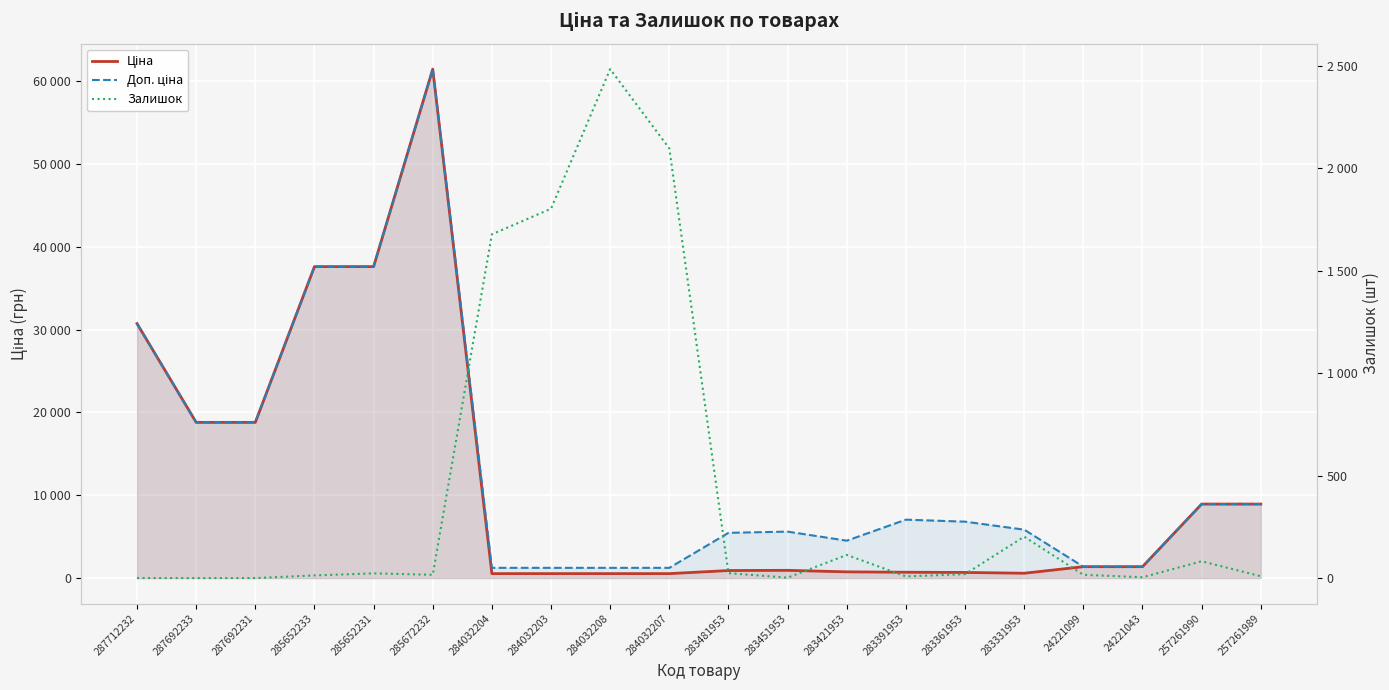

True or false: Ціна and Залишок cross at least once.

True